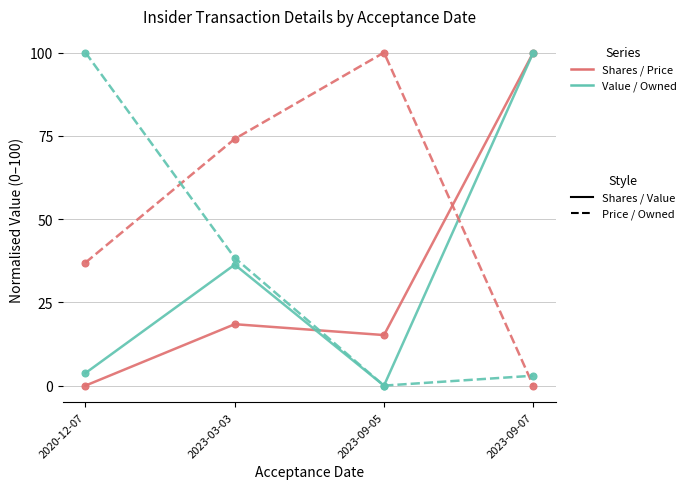

What is the greatest value displayed?

100.0